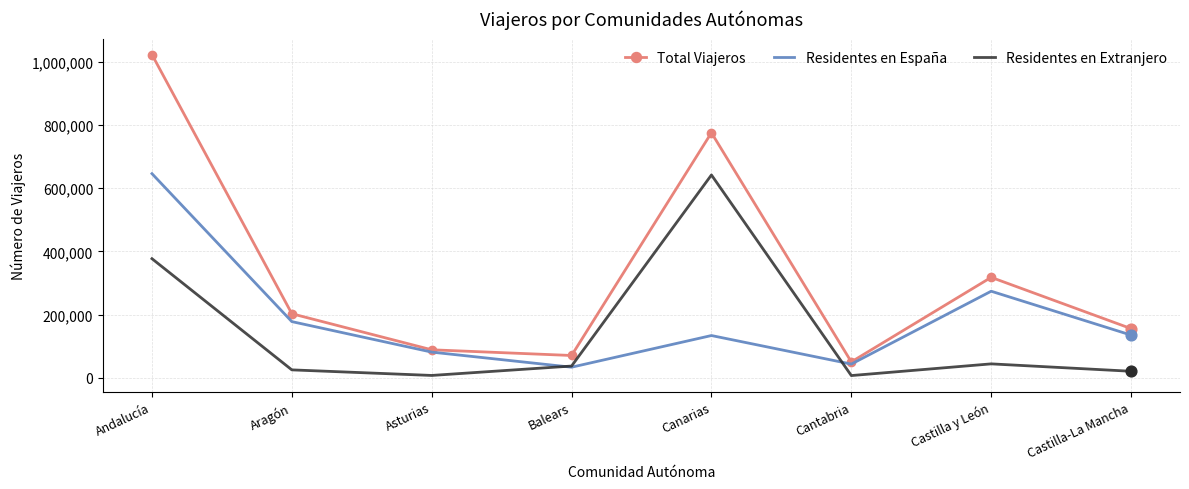

At how many categories does at least one series exceed 455905?

2